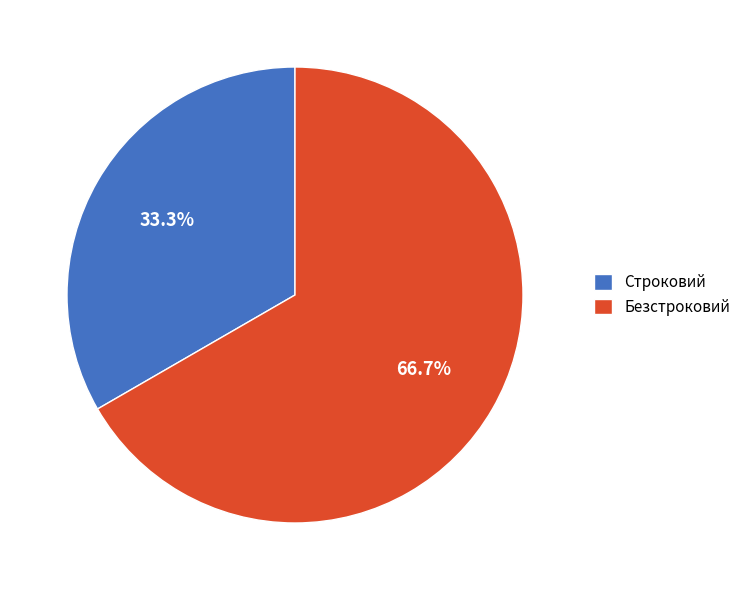

To the nearest percent, what is the difference between the Строковий and Безстроковий slice percentages?

33%